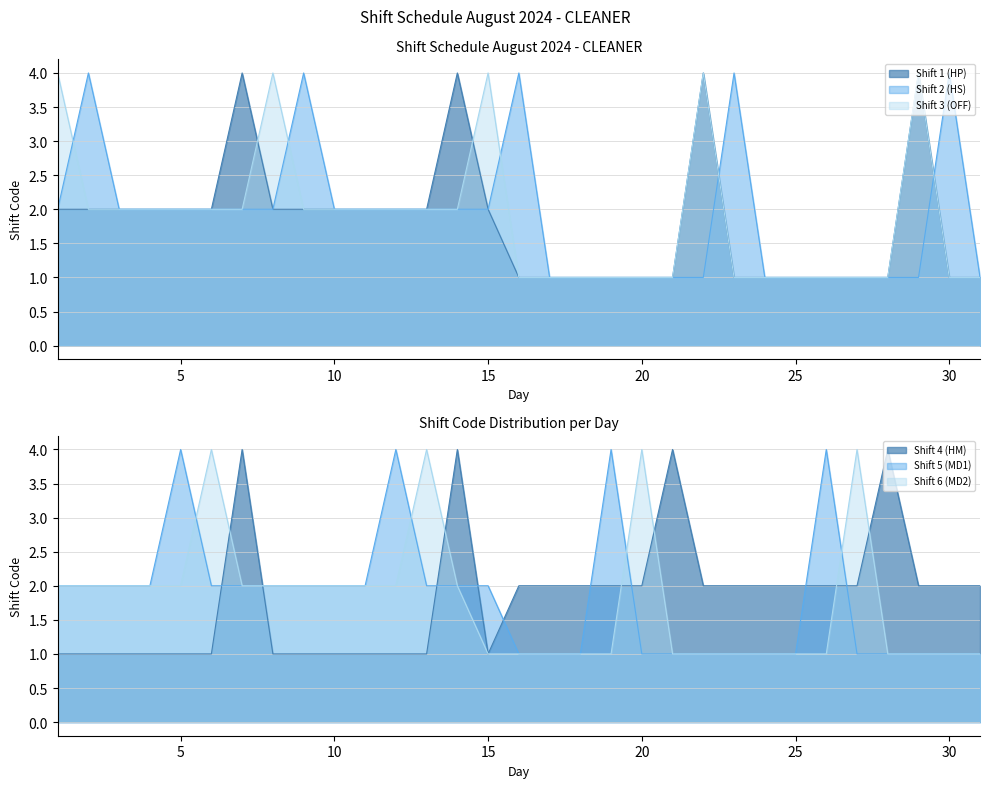

At 3, list the series in order from smallest to largest.

Shift 4 (HM), Shift 1 (HP), Shift 2 (HS), Shift 3 (OFF), Shift 5 (MD1), Shift 6 (MD2)